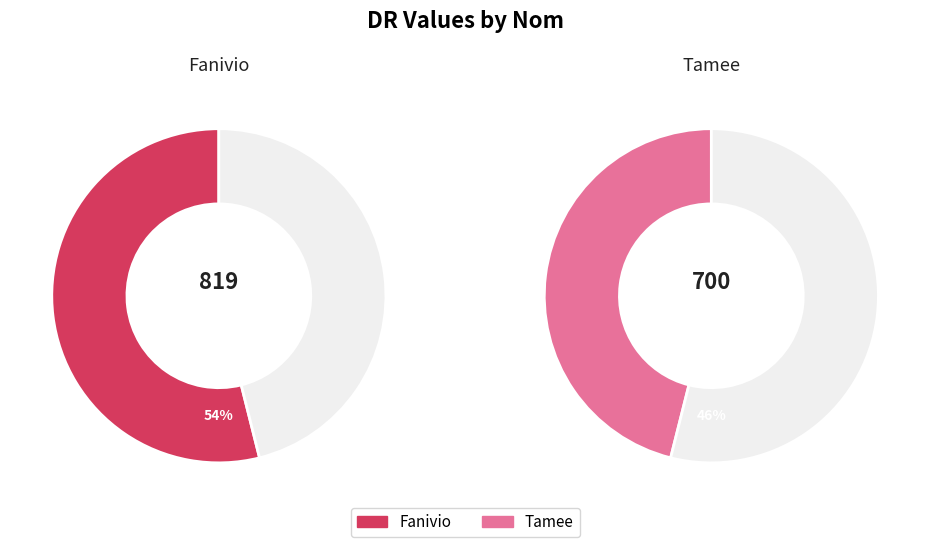

What is the largest slice in the pie chart?

Fanivio